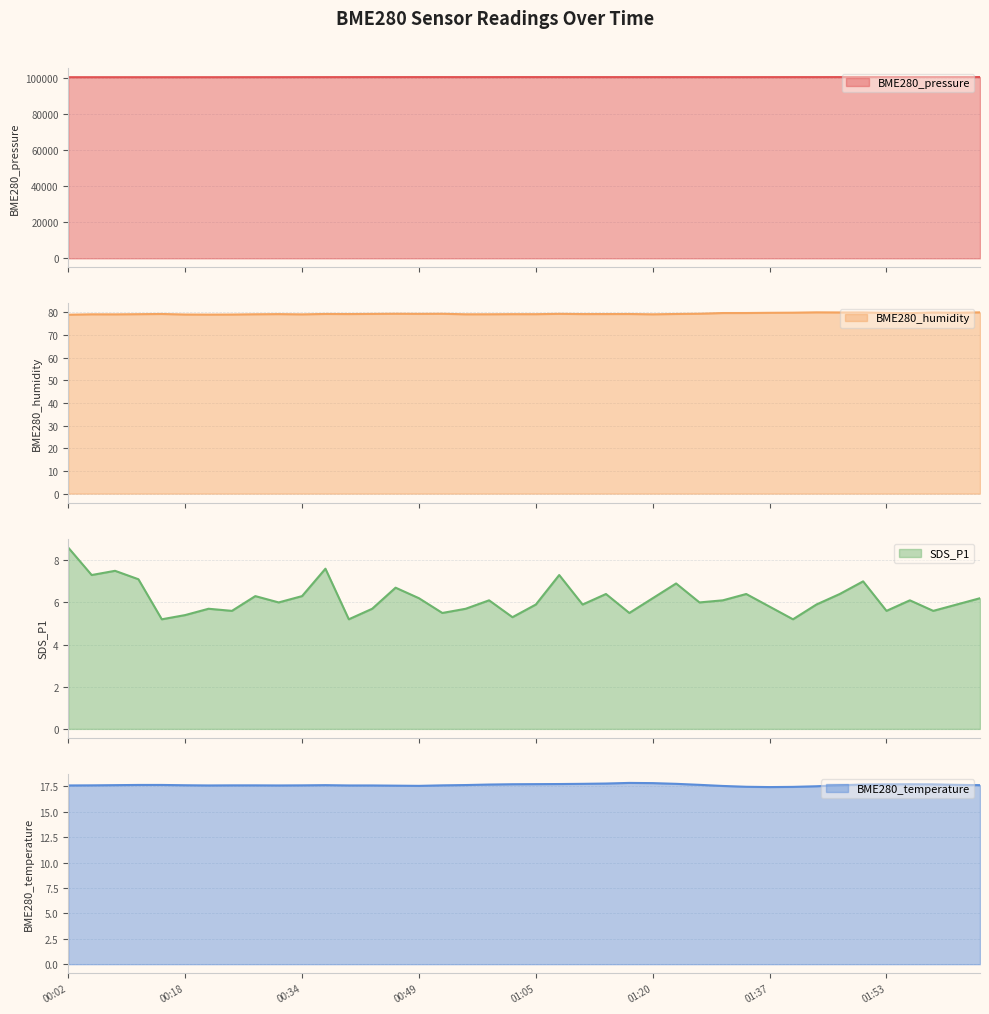

At how many categories does at least one series exceed 43237?

40